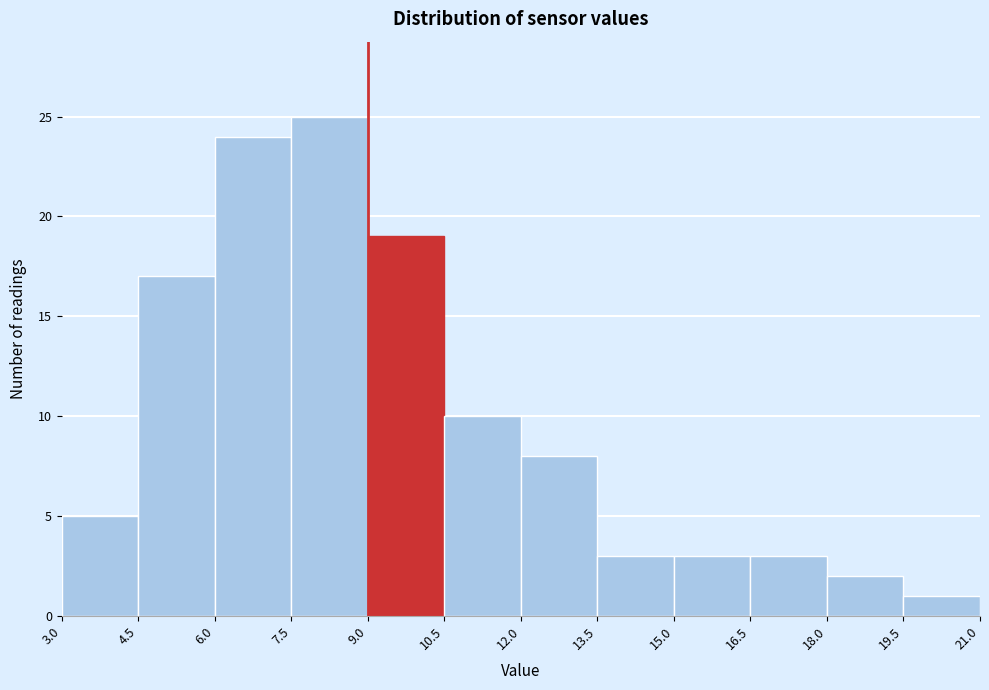

Reading left to right, transcribe this chart: for each bar, give the range it covers on the x-axis and its height. The values are not printed on the chart, so give them approximately, as read against the axis.

3.0 to 4.5: 5
4.5 to 6.0: 17
6.0 to 7.5: 24
7.5 to 9.0: 25
9.0 to 10.5: 19
10.5 to 12.0: 10
12.0 to 13.5: 8
13.5 to 15.0: 3
15.0 to 16.5: 3
16.5 to 18.0: 3
18.0 to 19.5: 2
19.5 to 21.0: 1